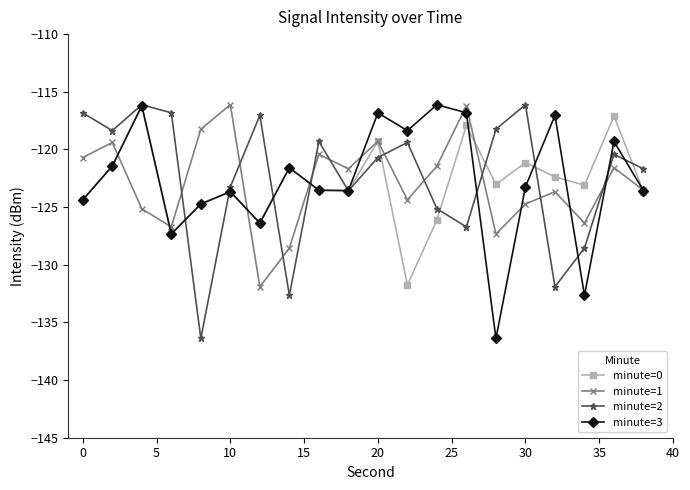

What is the sum of all minute=1 values?

-2457.5